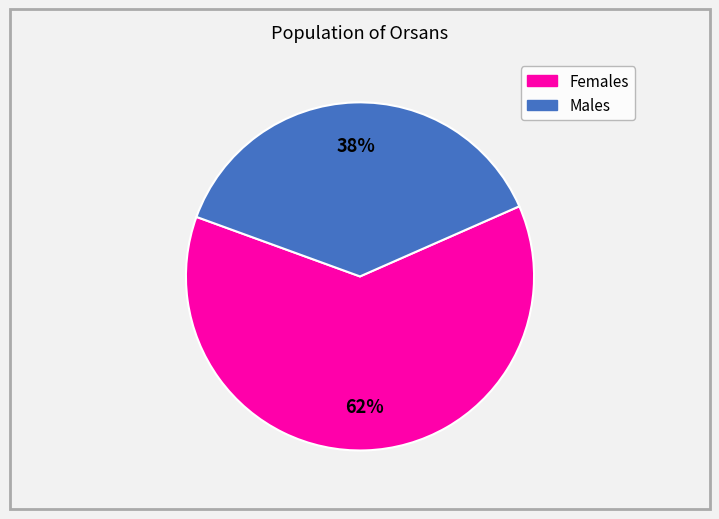

Is there any slice that represents more than half of the pie?

Yes